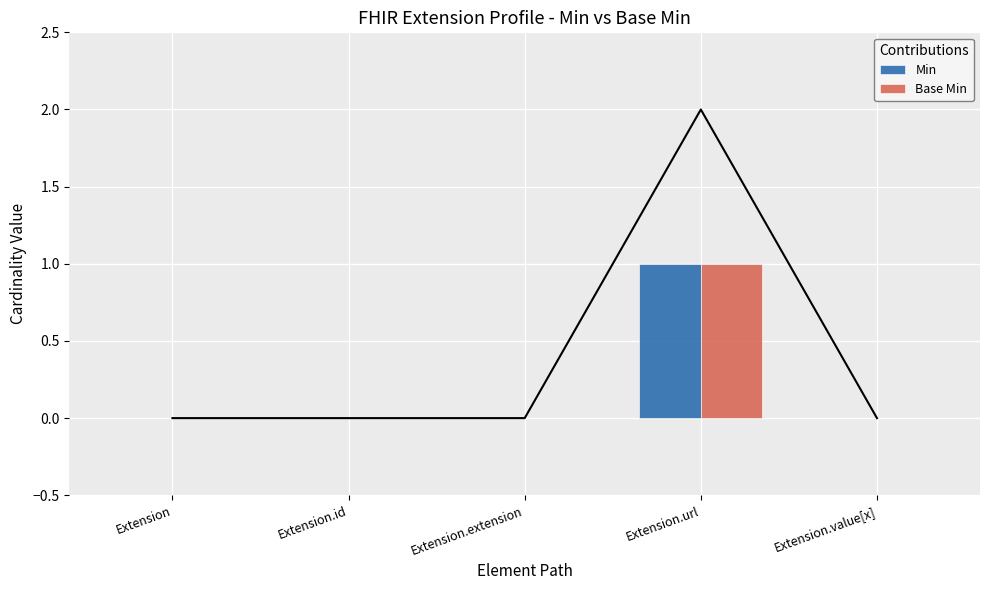

How many bars are there in each group?

2